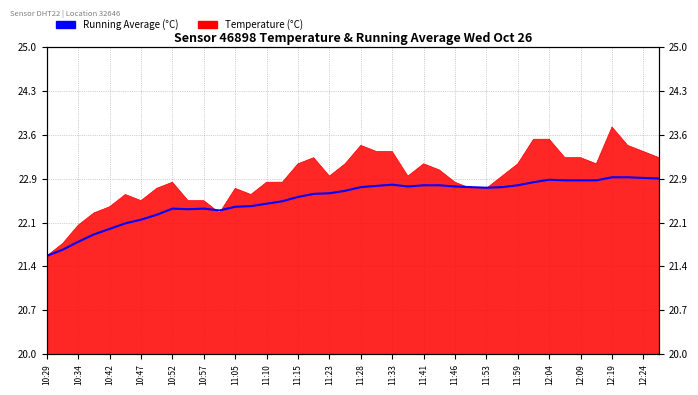

The value at 12:19 is 12.4. True or false?

False